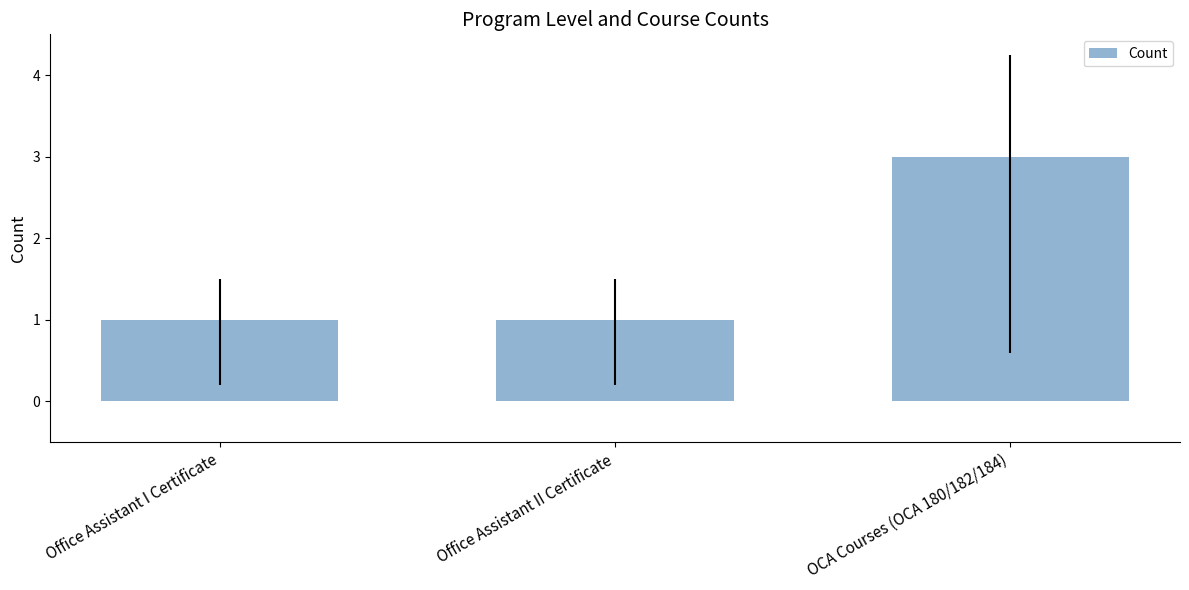

What is the change in value from Office Assistant I Certificate to OCA Courses (OCA 180/182/184)?

+2